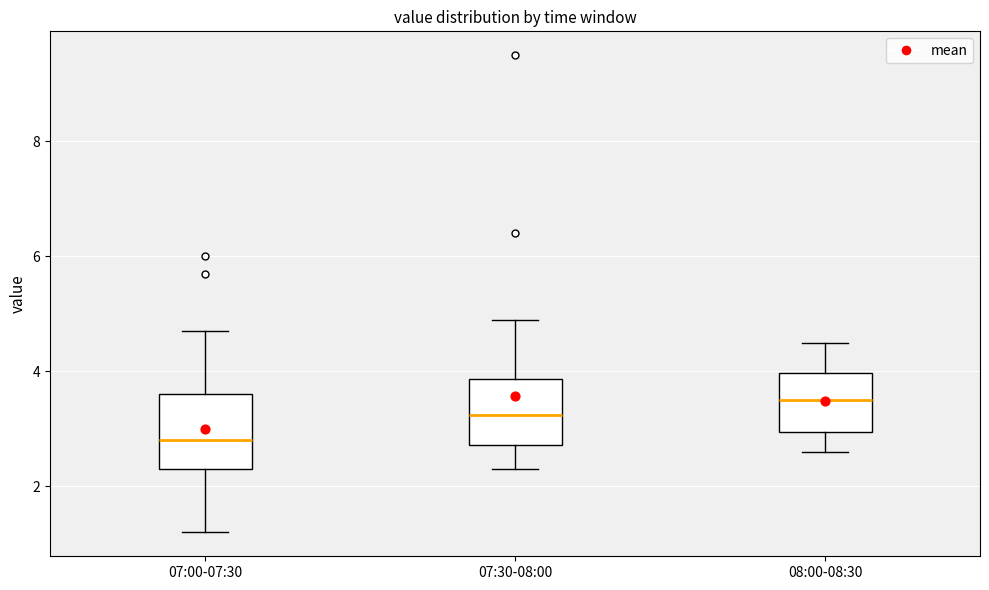

Reading left to right, transcribe this box plot: for each box, give where its median line is, the range the box spans, and where its two whiskers end, as read against the y-axis. The values are not printed on the chart, so give them approximately, as read against the axis.

07:00-07:30: median 2.8, box 2.4 to 3.6, whiskers 1.2 to 4.8
07:30-08:00: median 3.2, box 2.8 to 3.8, whiskers 2.4 to 5.0
08:00-08:30: median 3.6, box 3.0 to 4.0, whiskers 2.6 to 4.6